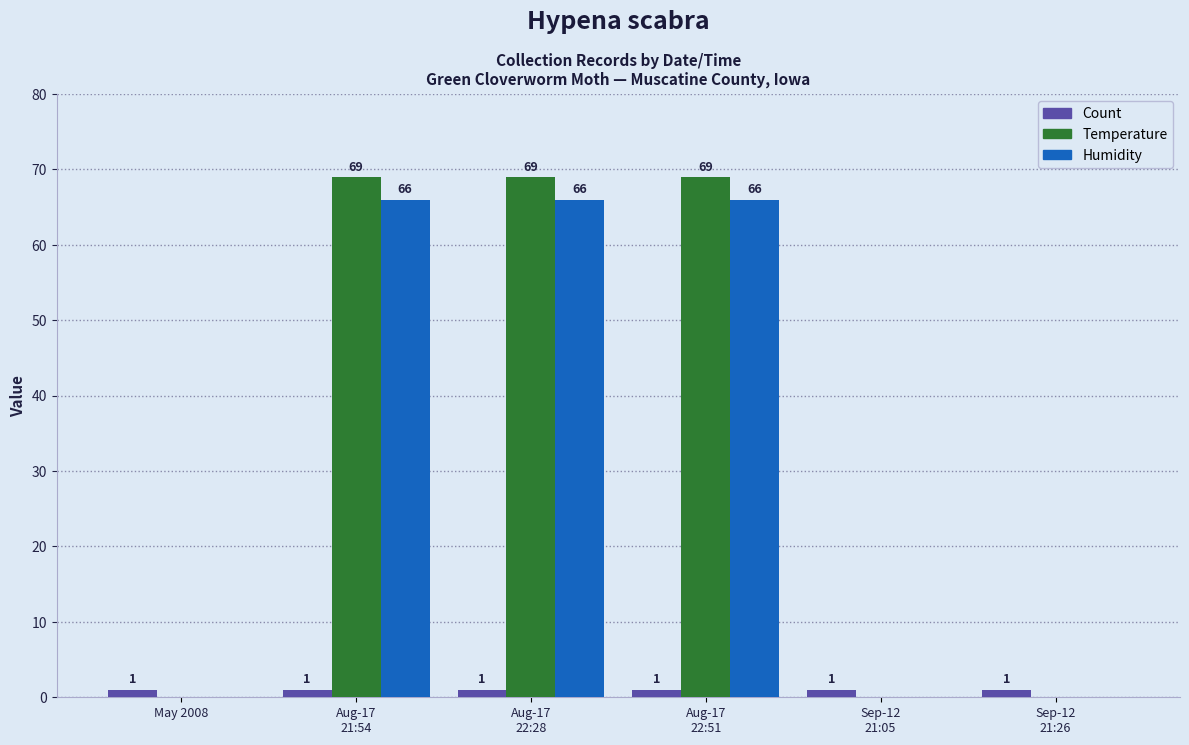

What are all the series names shown in the legend?

Count, Temperature, Humidity